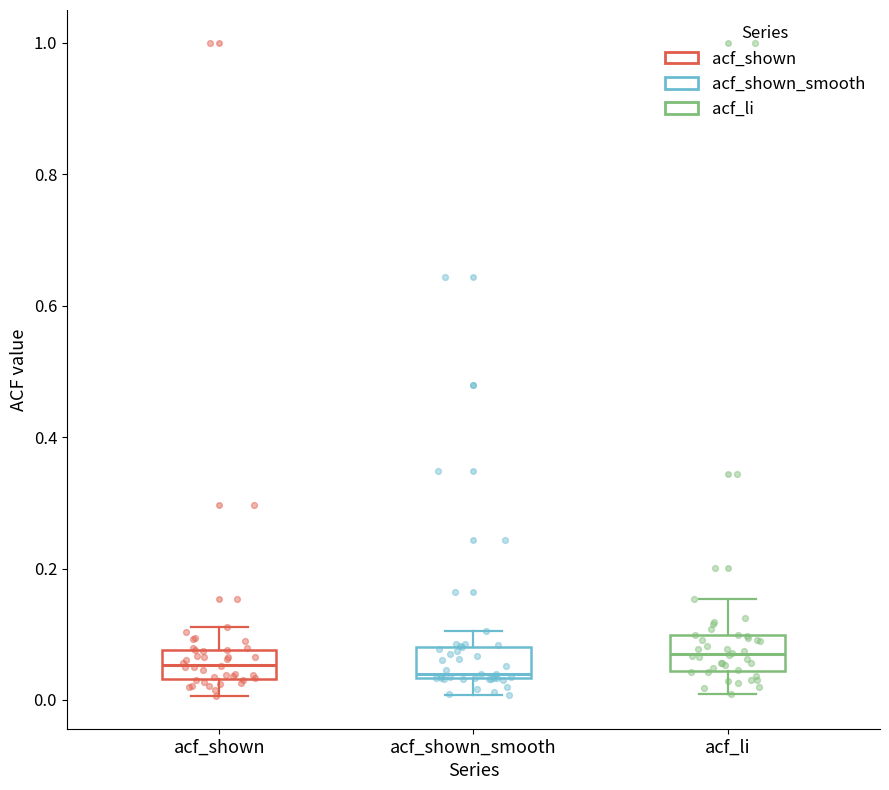

Reading left to right, transcribe this box plot: for each box, give where its median line is, the range the box spans, and where its two whiskers end, as read against the y-axis. The values are not printed on the chart, so give them approximately, as read against the axis.

acf_shown: median 0.06, box 0.04 to 0.08, whiskers 0.00 to 0.12
acf_shown_smooth: median 0.04 (just above the box's lower edge), box 0.04 to 0.08, whiskers 0.00 to 0.10
acf_li: median 0.08, box 0.04 to 0.10, whiskers 0.00 to 0.16